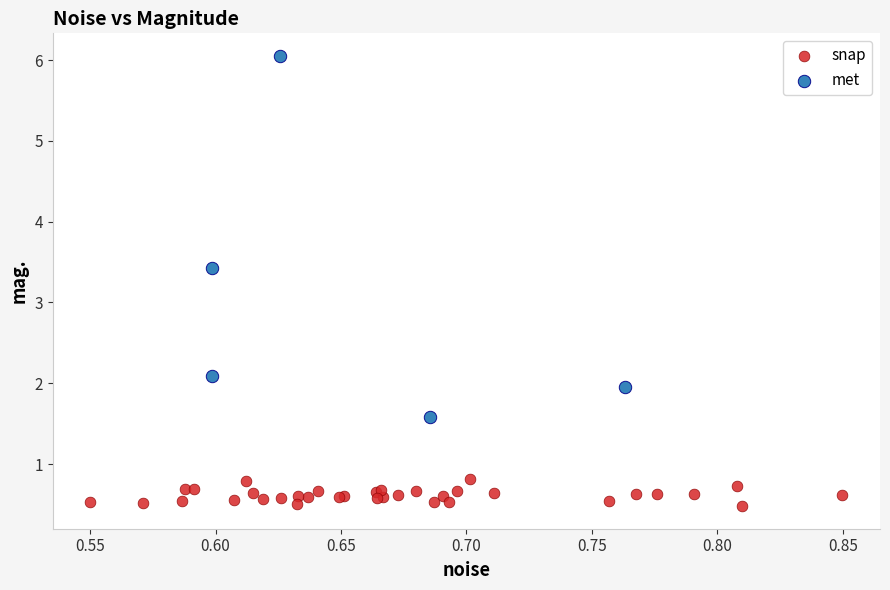

What are all the series names shown in the legend?

snap, met